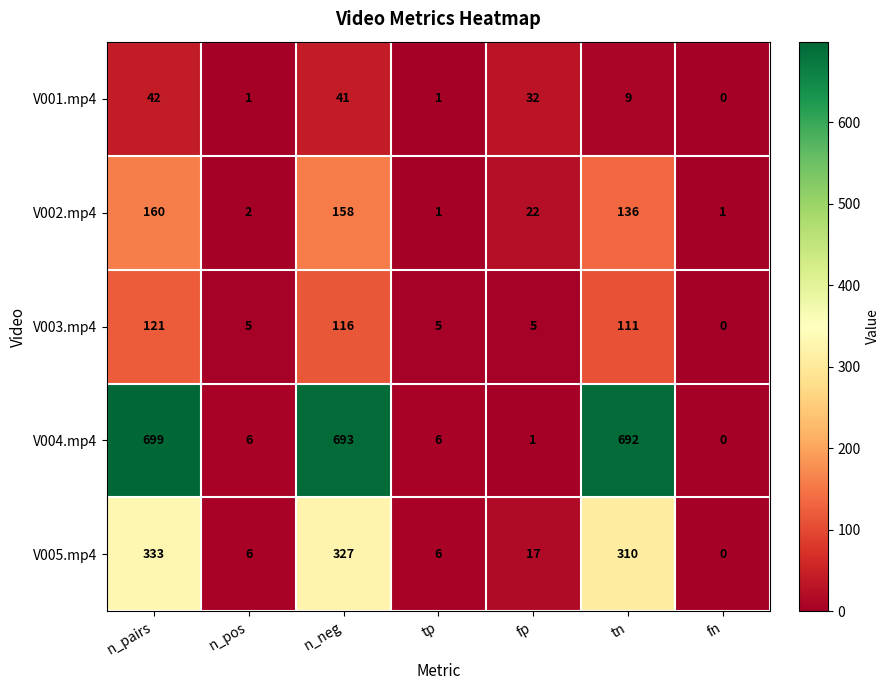

How many categories are shown in the chart?

7